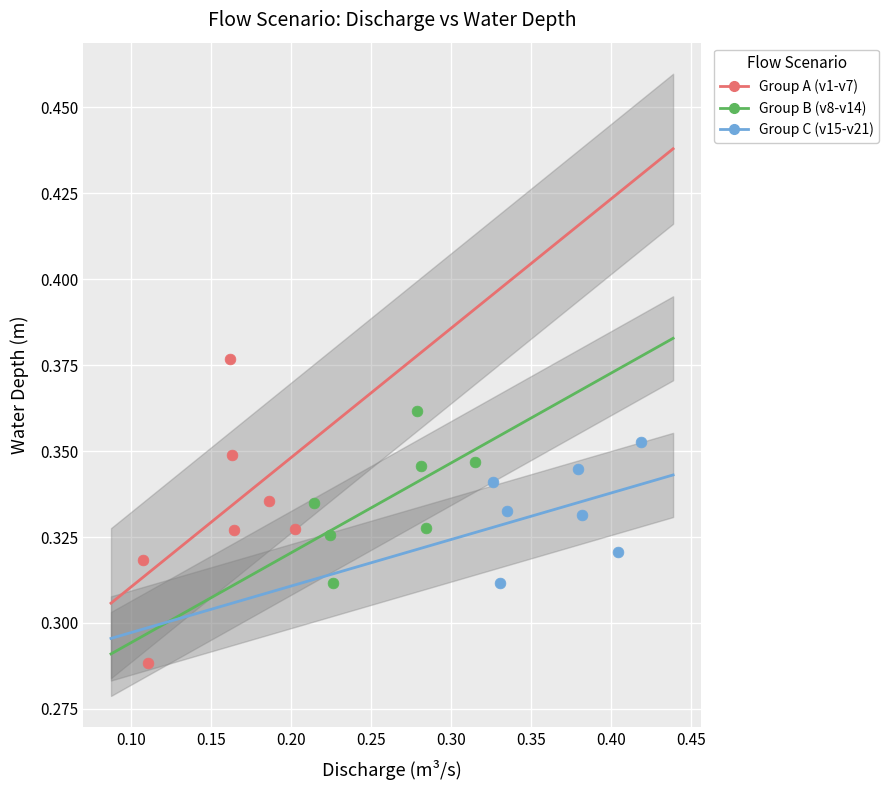

What are all the series names shown in the legend?

Group A (v1-v7), Group B (v8-v14), Group C (v15-v21)